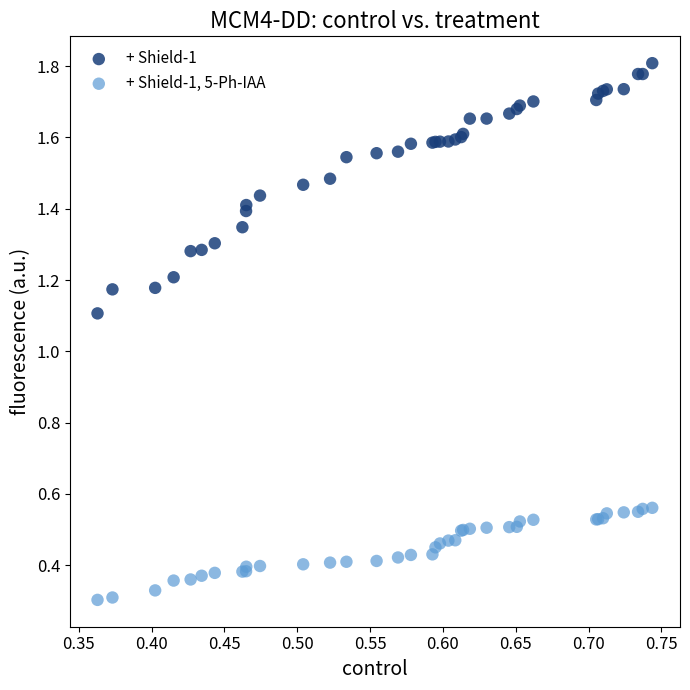

Across all series, what Y value is closest to 1?

1.1